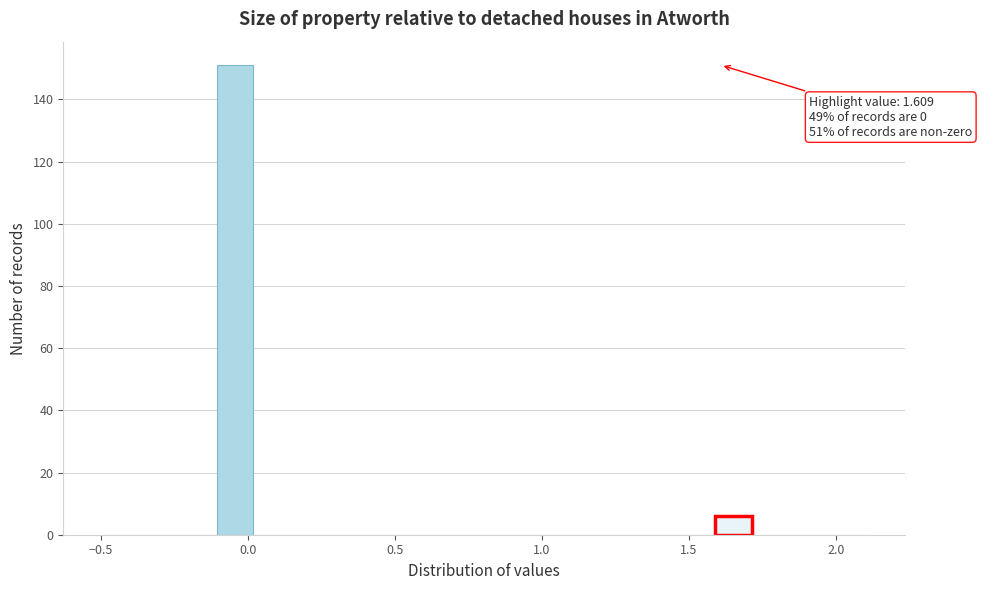

Around what value on the x-axis is the tallest bar? Give the approximate position of its centre, as read against the axis.

-0.05